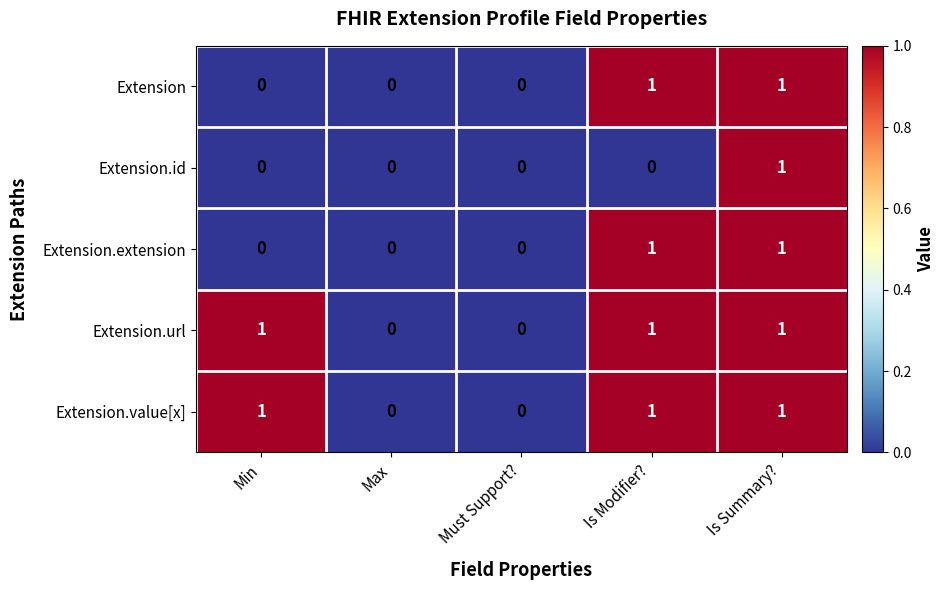

The value of Extension.extension at Is Summary? is 1. True or false?

True